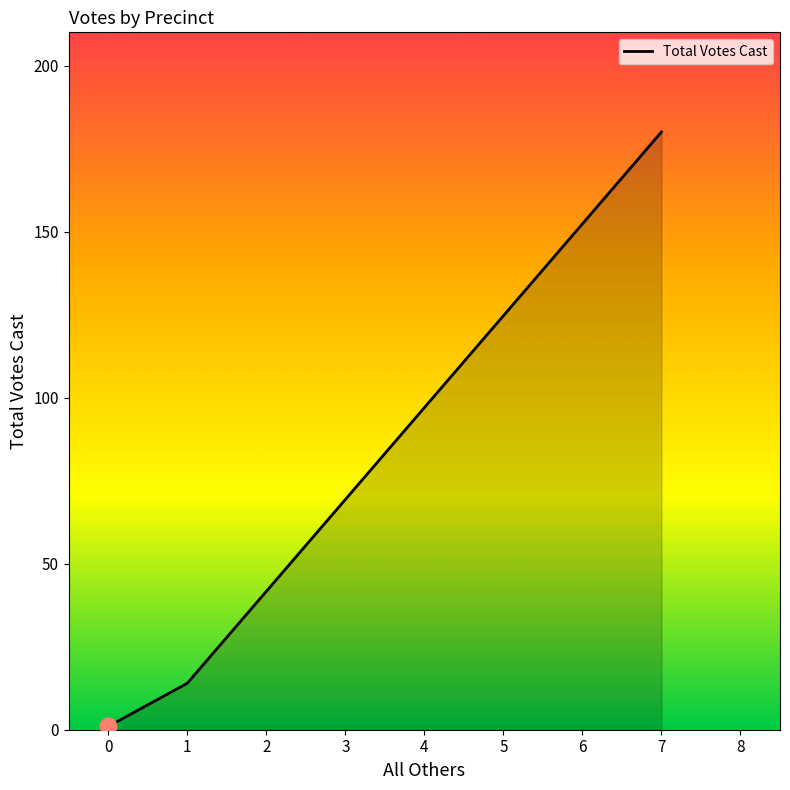

At which category does the chart reach its peak across all series?

7